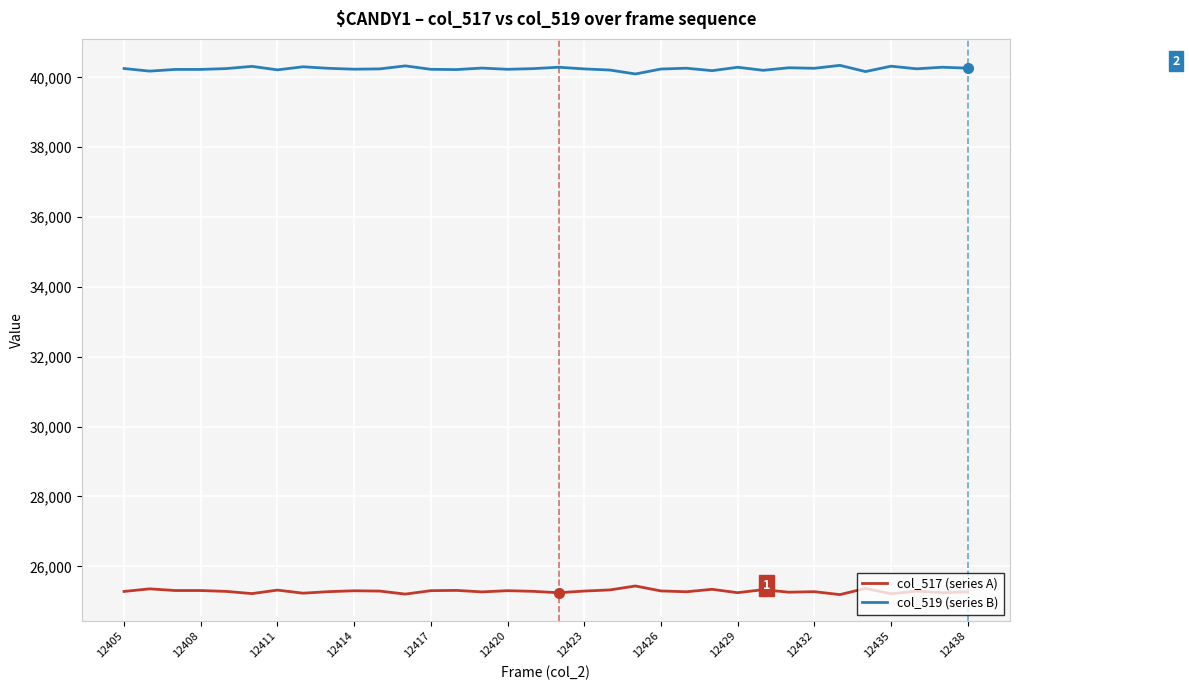

What is the minimum value for col_519 (series B)?

40099